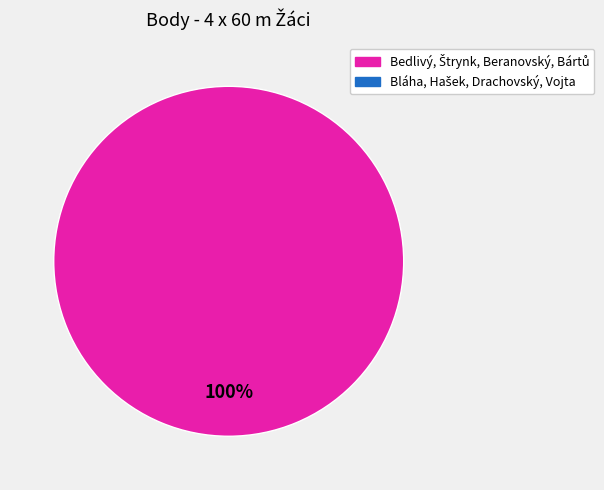

Is there any slice that represents more than half of the pie?

Yes